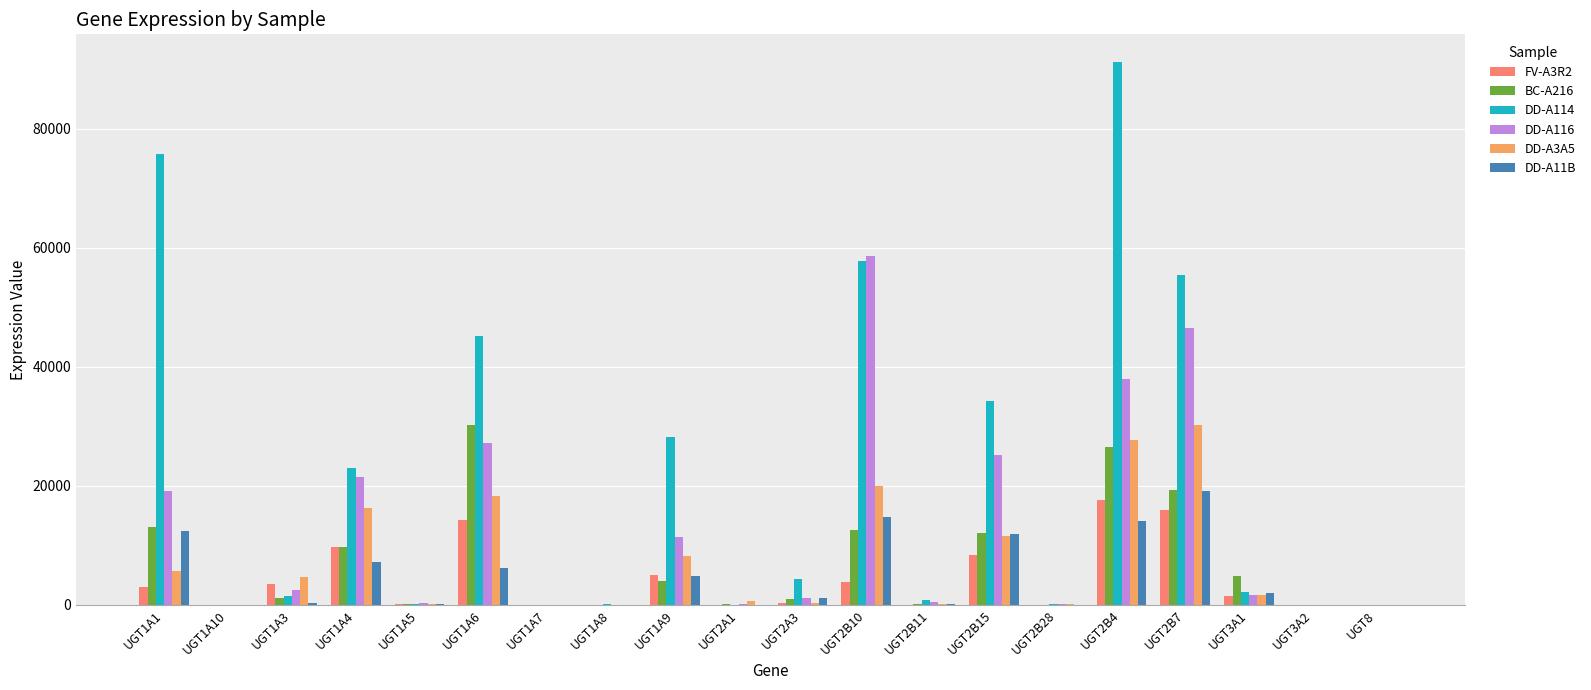

Which series has the largest total across all categories?

DD-A114